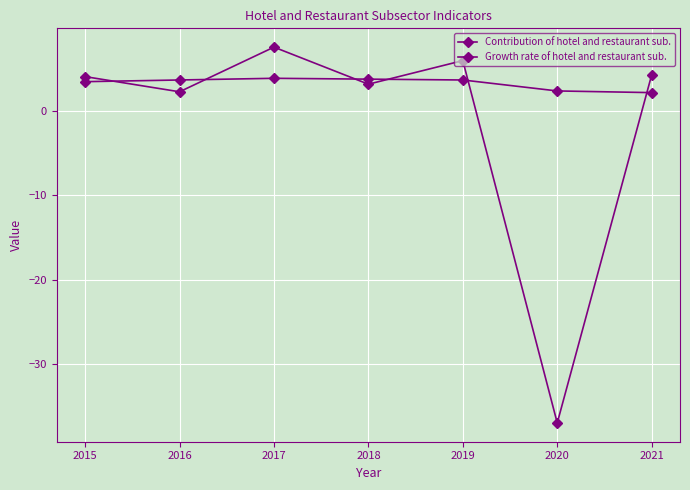

How many data points in Contribution of hotel and restaurant sub. are above 3?

5